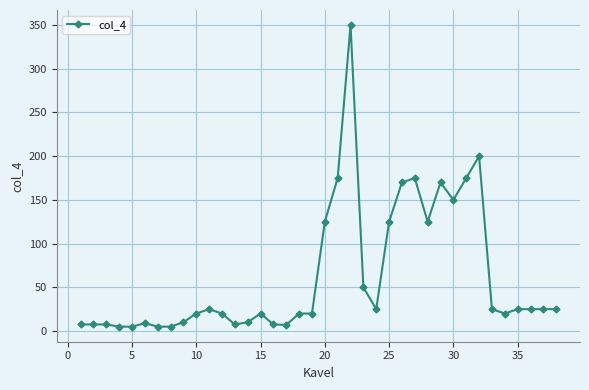

How many values are below 25?

19